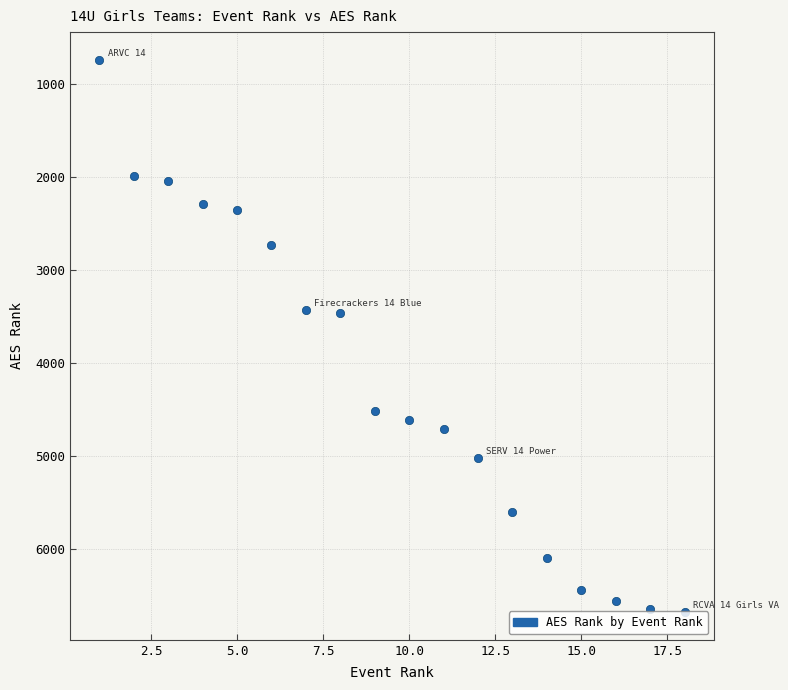

What is the minimum value shown in the chart?

740